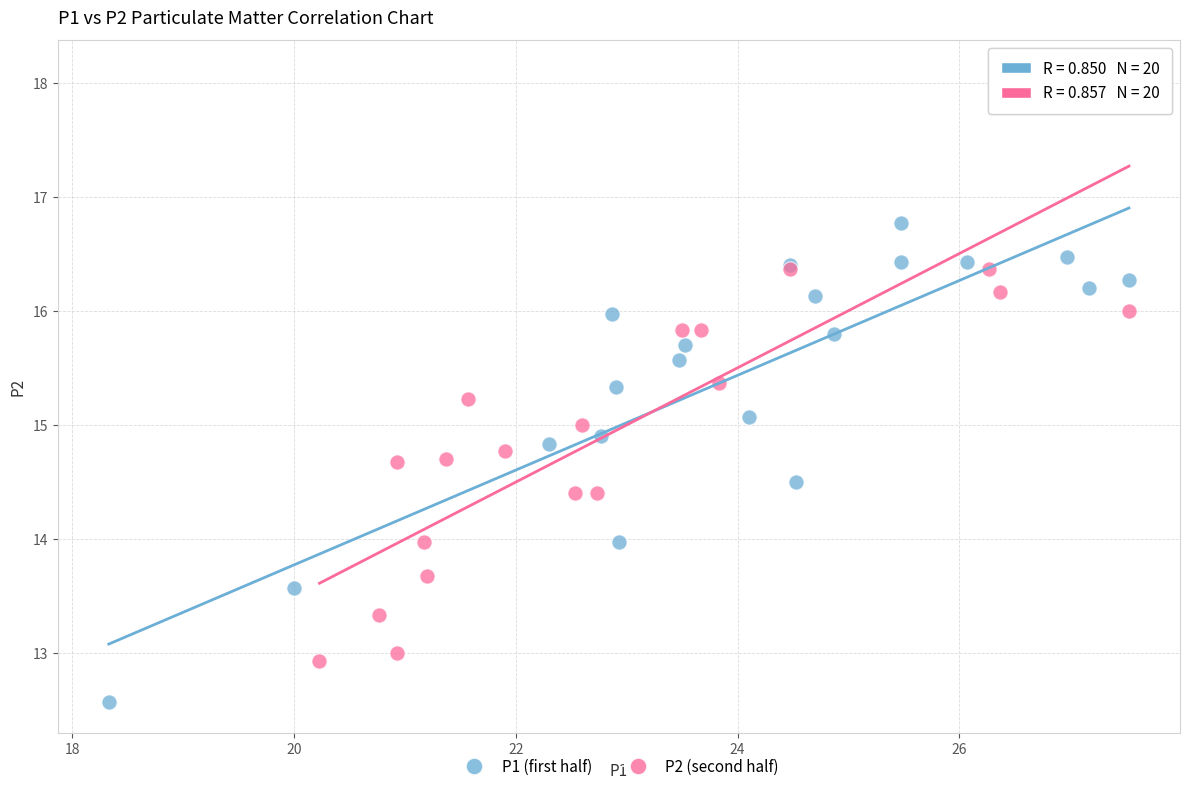

Which series has the largest Y range (max minus min)?

P2 (second half)